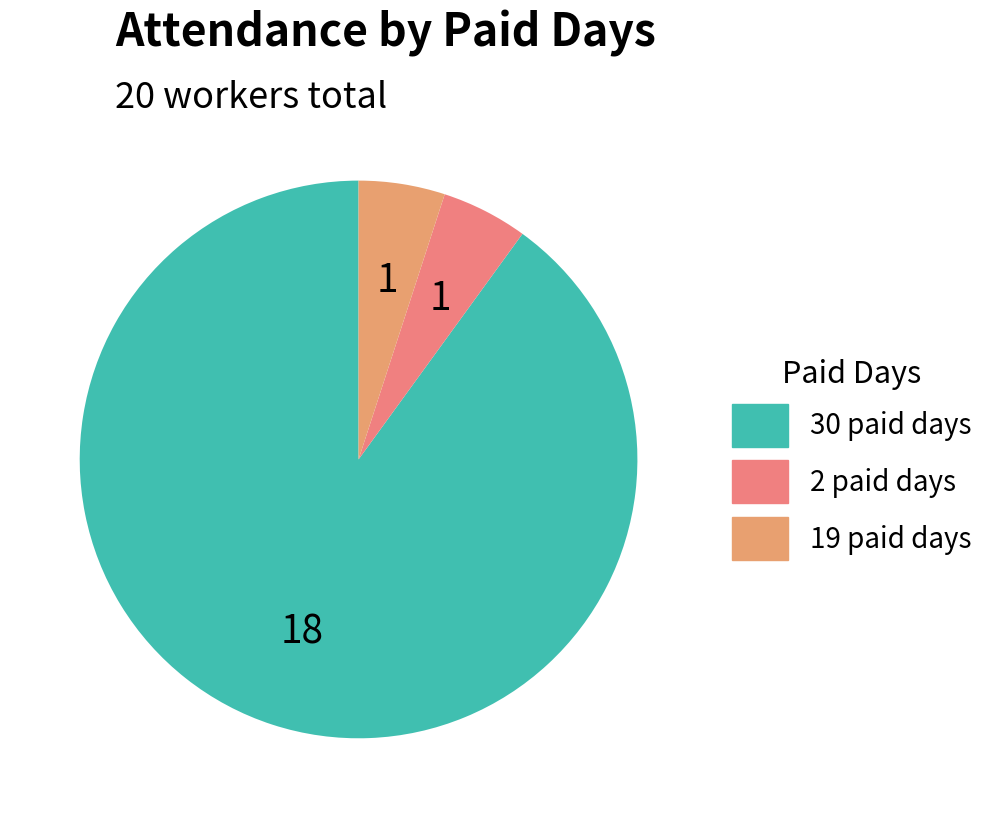

How many segments does this pie chart have?

3